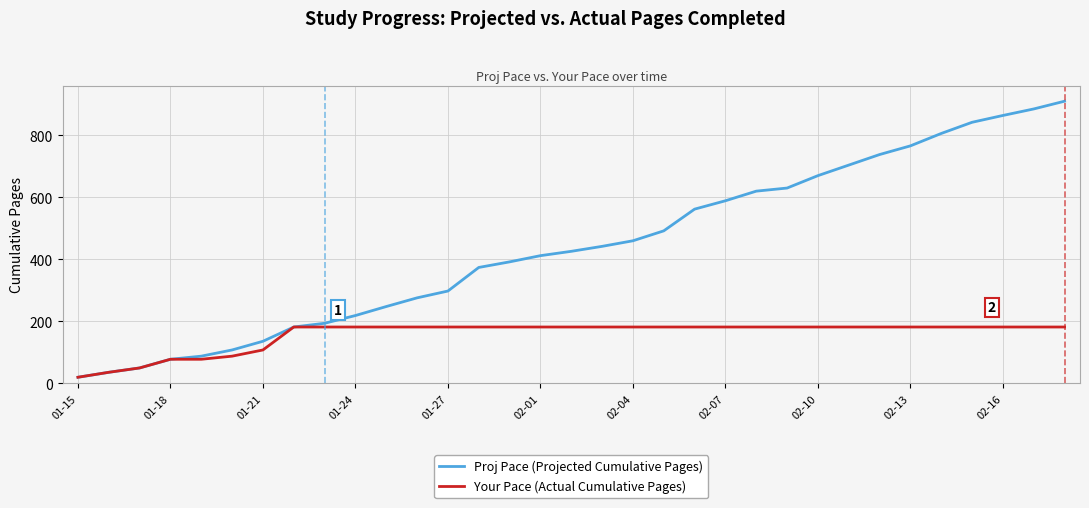

Does the chart display data point markers on the line(s)?

No